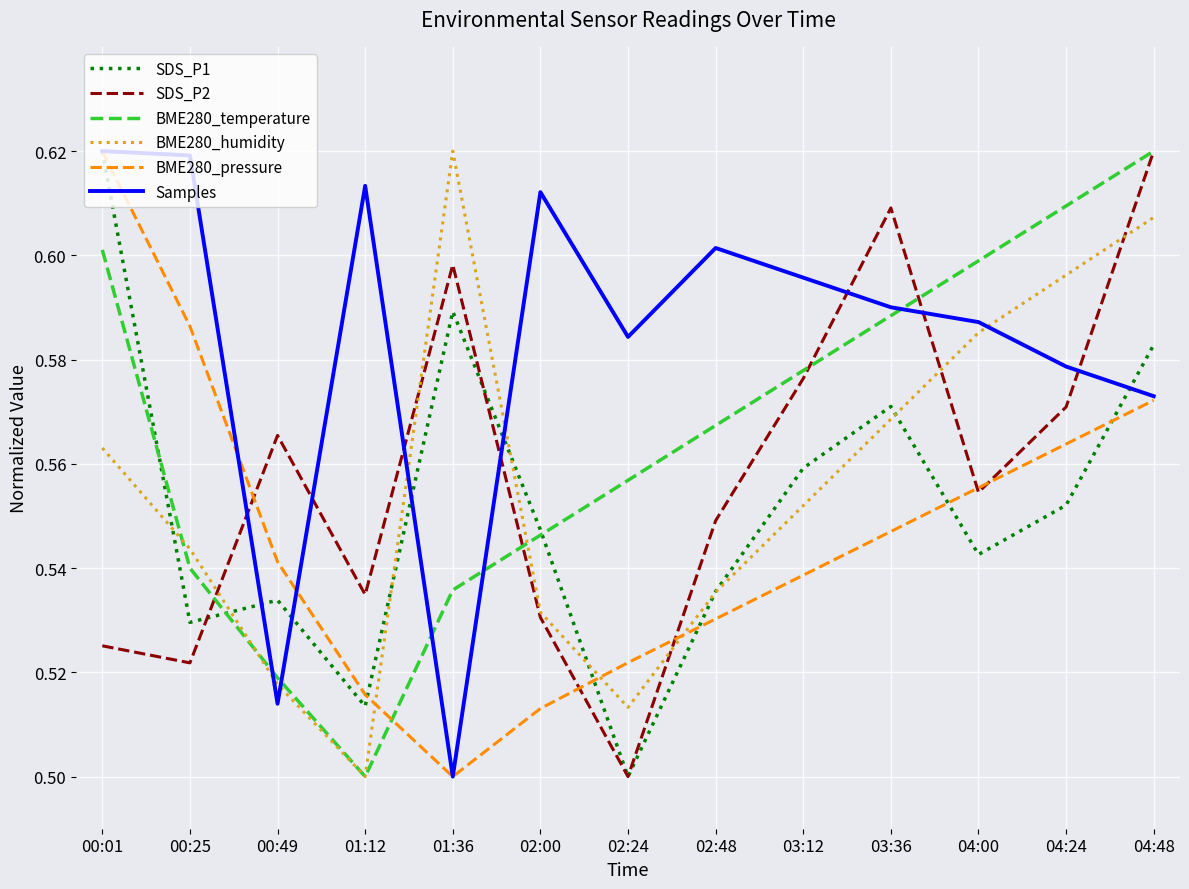

Rank the categories by BME280_pressure value from lowest to highest.

01:36, 02:00, 01:12, 02:24, 02:48, 03:12, 00:49, 03:36, 04:00, 04:24, 04:48, 00:25, 00:01